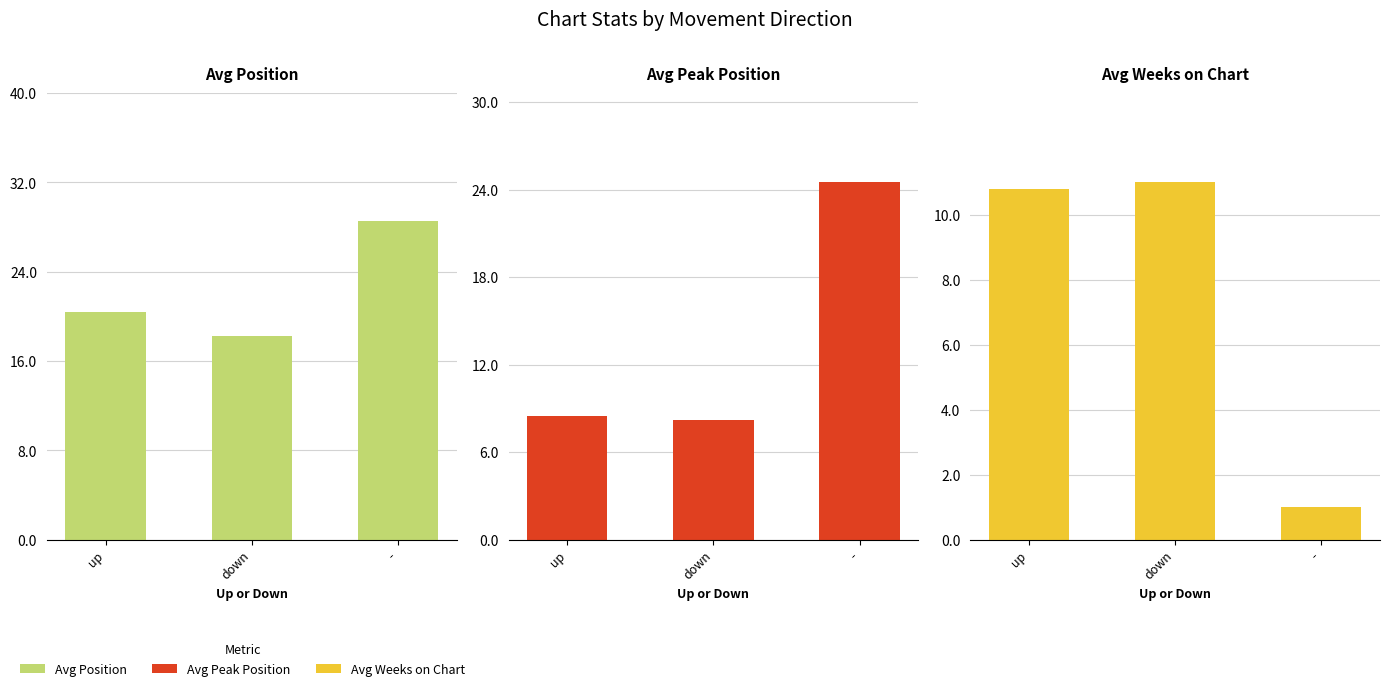

Is it true that Avg Position equals 34.2 at up?

False